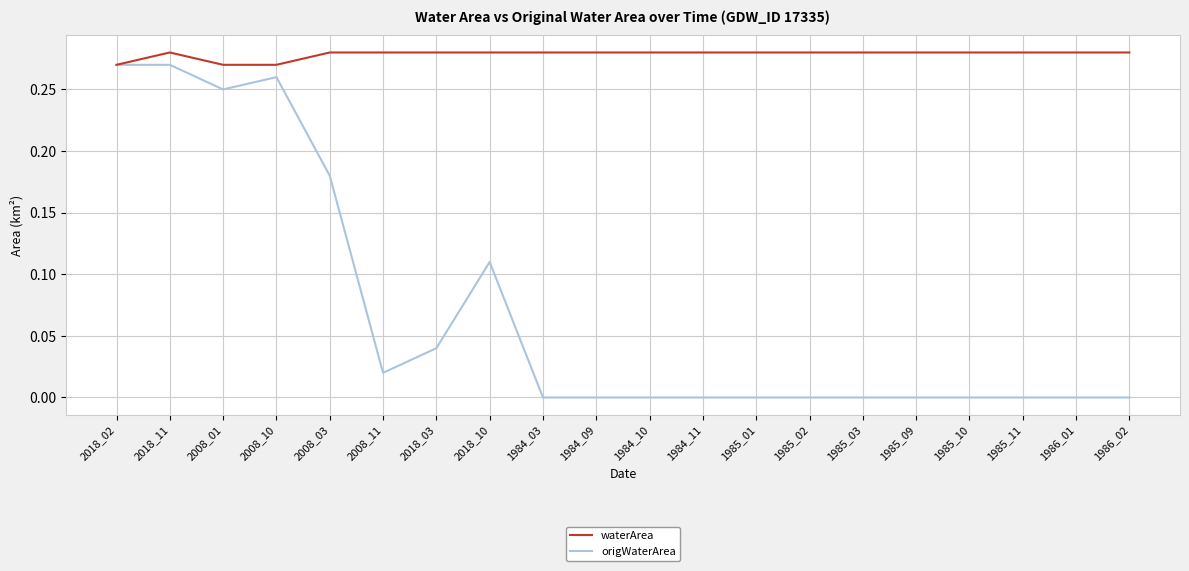

Which series has the largest range (max minus min)?

origWaterArea